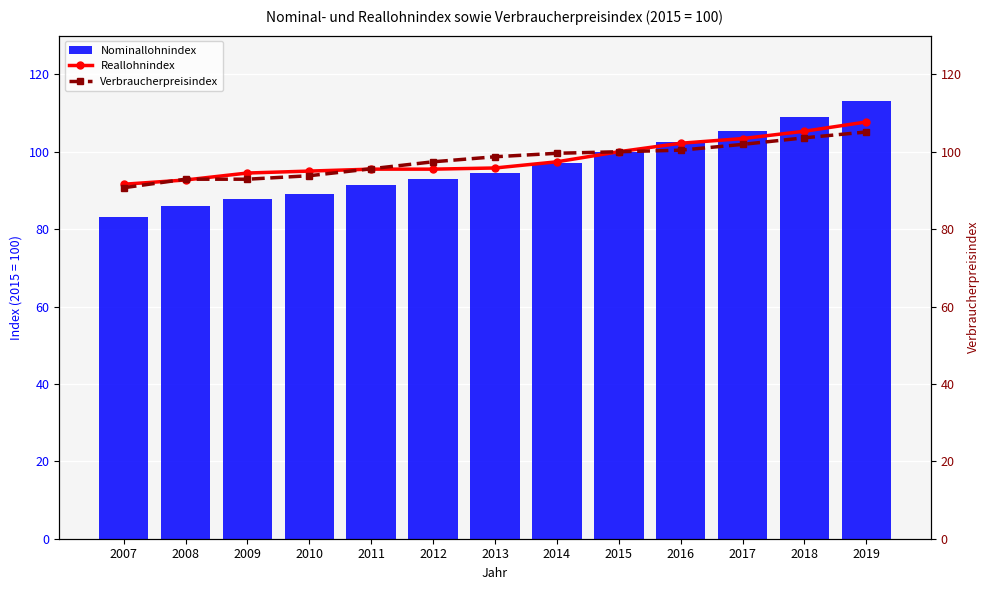

What are all the series names shown in the legend?

Nominallohnindex, Reallohnindex, Verbraucherpreisindex